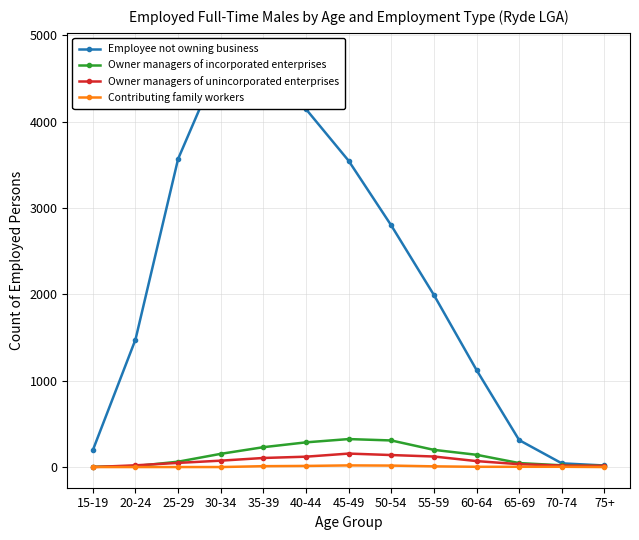

What is the difference between the maximum and minimum values in the Contributing family workers series?

19